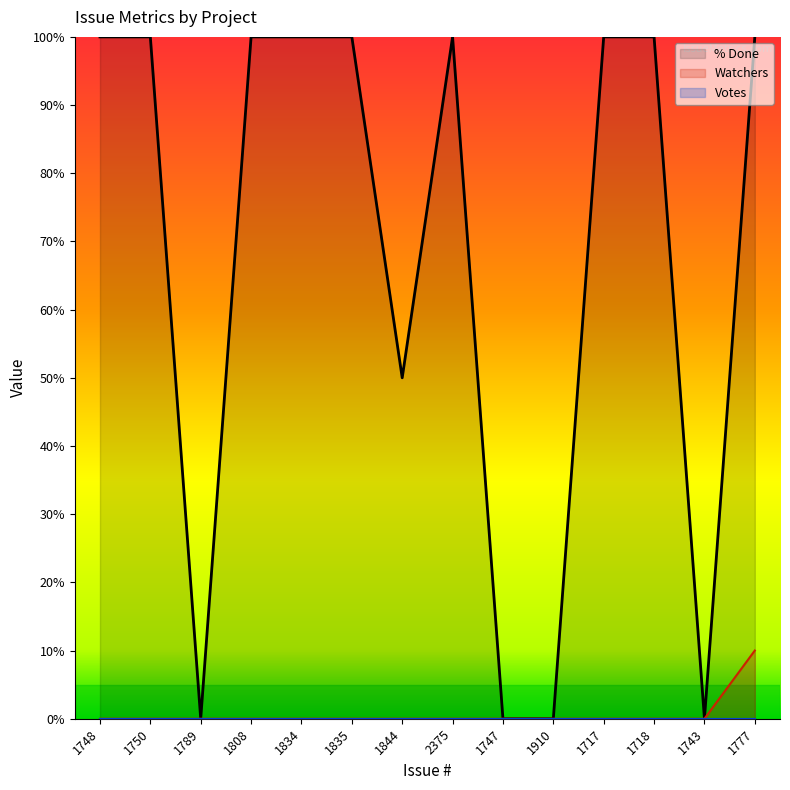

Does the chart display data point markers on the line(s)?

No